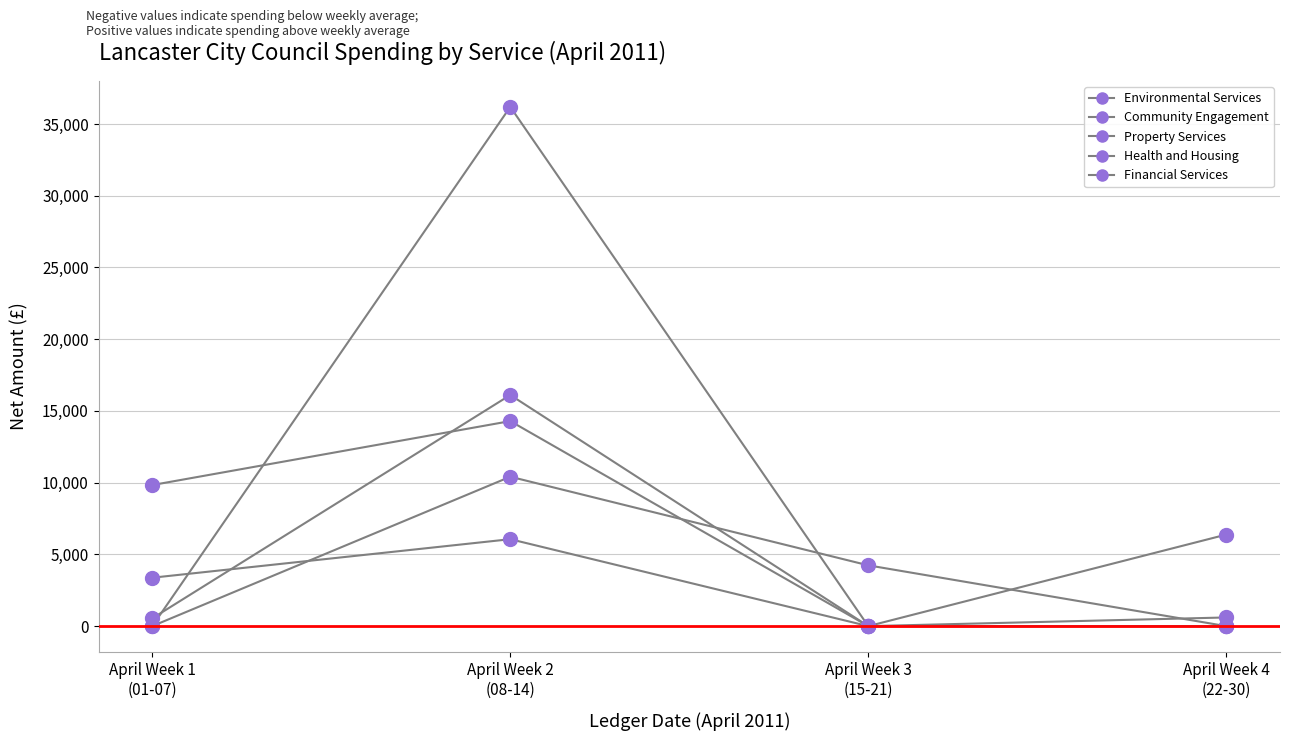

How many lines are shown in the chart?

5